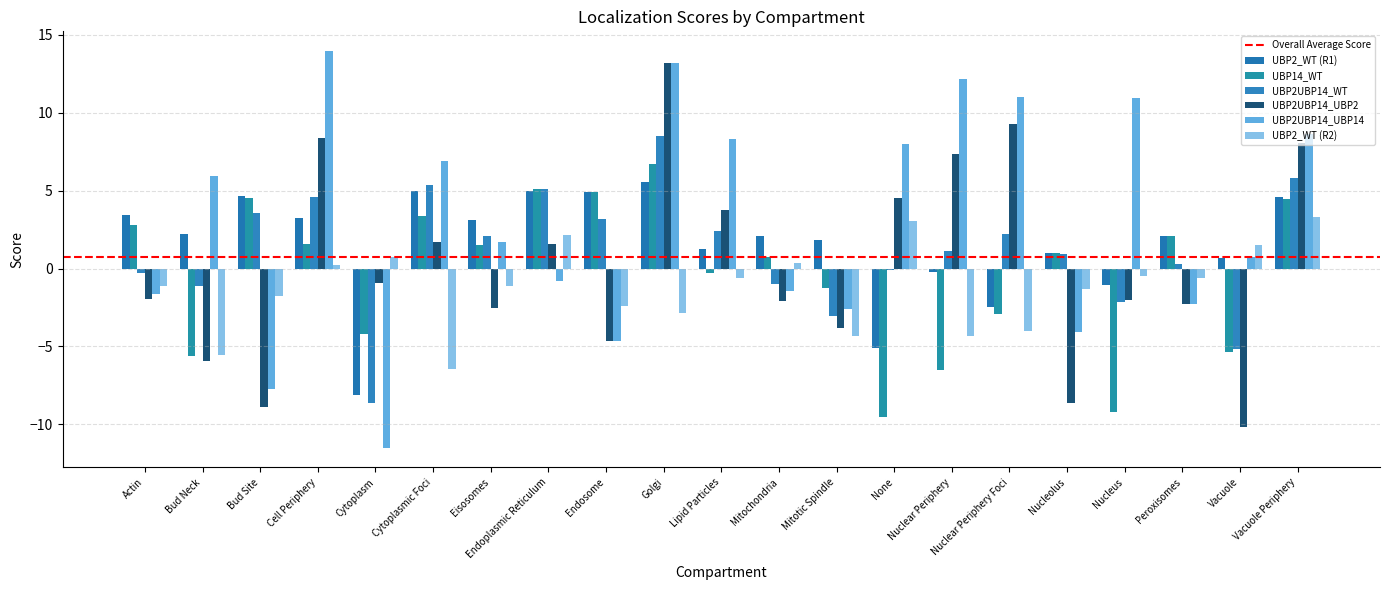

Where does the UBP2UBP14_UBP14 series first go above 1?

Bud Neck